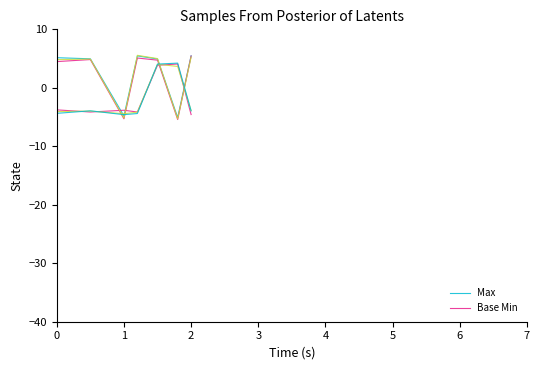

Where is the first local minimum for Base Min?

1